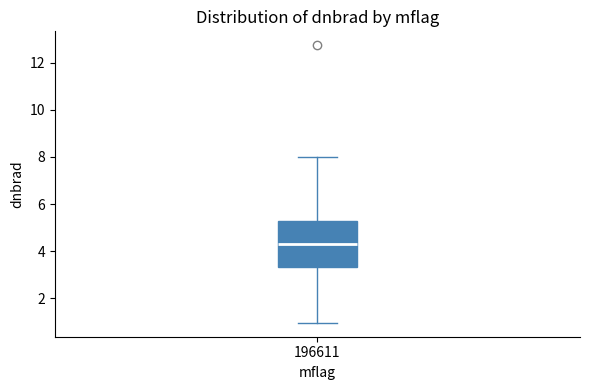

Where is the lower edge of the box at x = 196611 on the y-axis? The values are not printed on the chart, so give them approximately, as read against the axis.

3.4